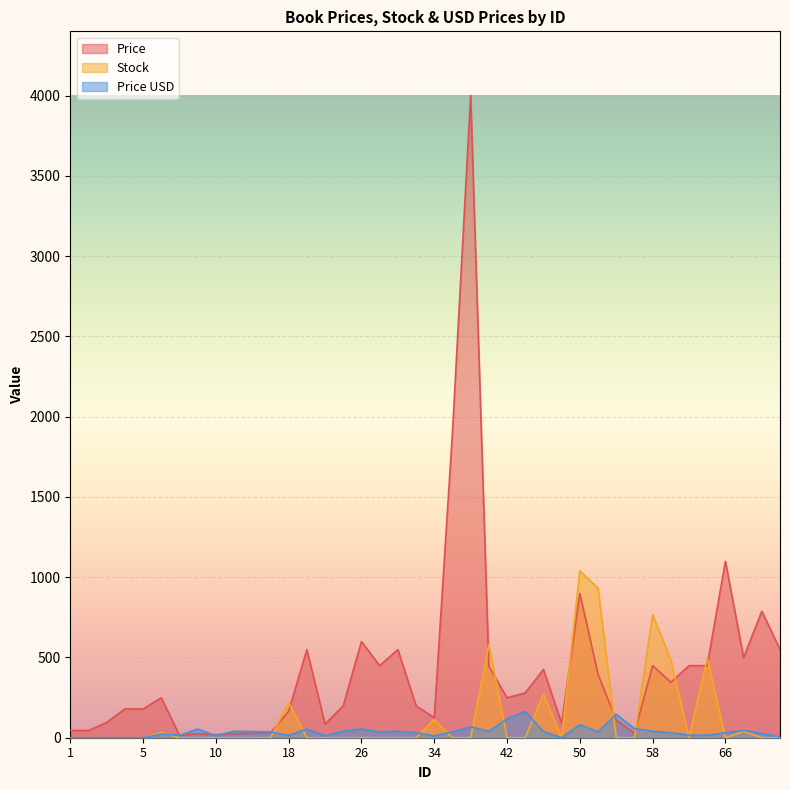

List the labels in order of Price value, smallest first.

7, 10, 8, 12, 14, 56, 16, 1, 2, 22, 48, 3, 54, 34, 18, 4, 5, 24, 32, 6, 42, 44, 60, 52, 46, 40, 28, 58, 62, 64, 68, 20, 30, 72, 26, 70, 50, 66, 36, 38